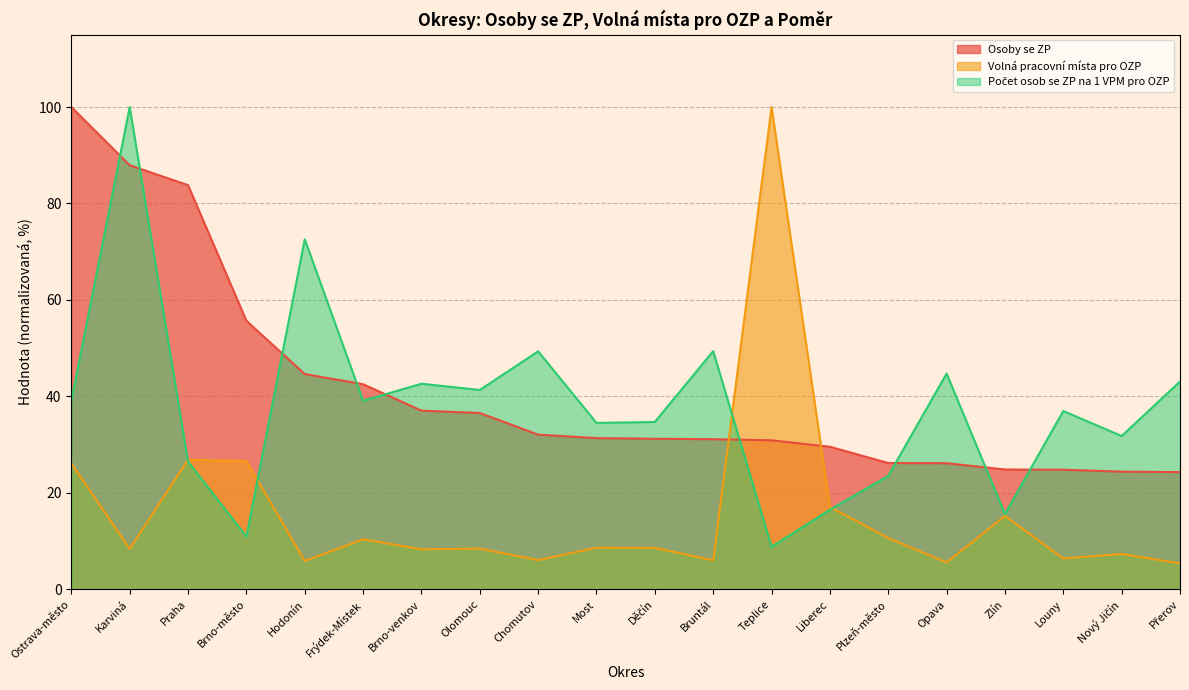

What is the average value of the Osoby se ZP series?

41.3